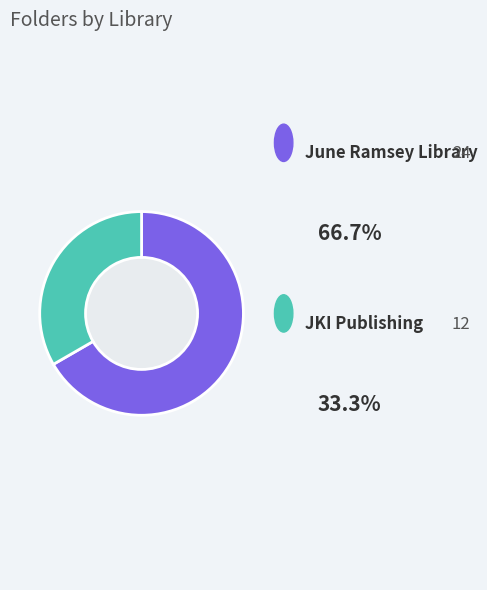

The June Ramsey Library slice represents 79% of the pie. True or false?

False